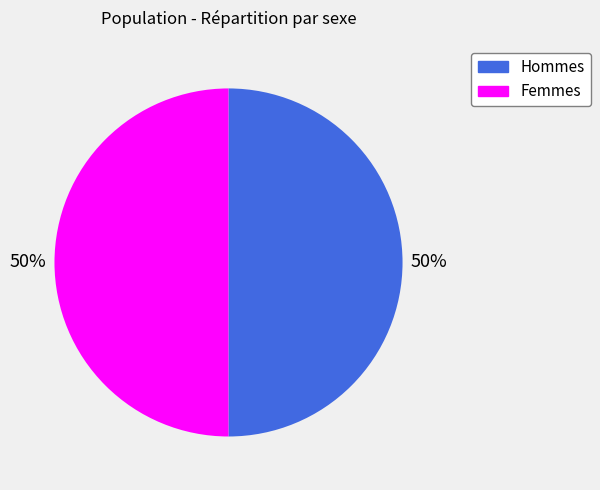

Count the number of slices in the pie.

2